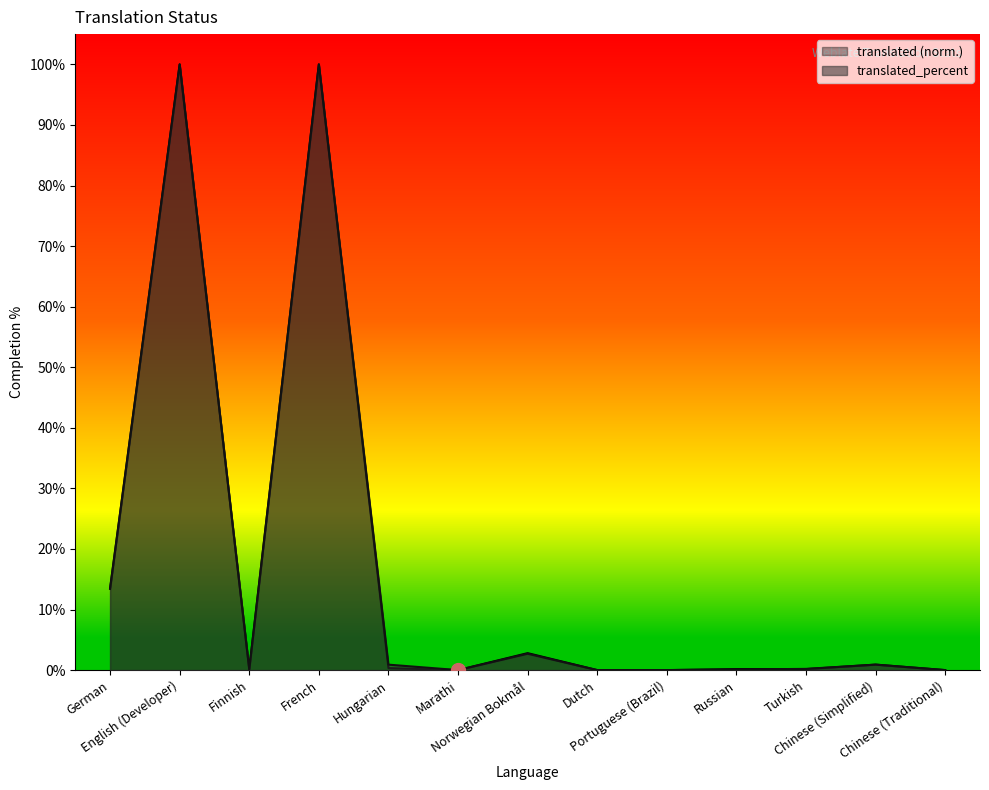

What is the difference between the second highest and second lowest values in the translated_percent series?

100.0